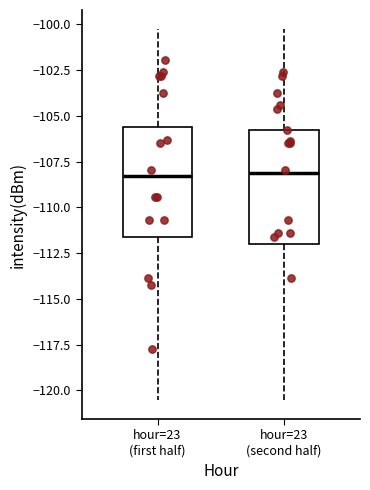

Reading left to right, read every box against the y-axis: the position of its median line, the range the box covers, and the ends of its whiskers. The values are not printed on the chart, so give them approximately, as read against the axis.

hour=23 (first half): median -108.5, box -111.5 to -105.5, whiskers -120.5 to -100.0
hour=23 (second half): median -108.0, box -112.0 to -106.0, whiskers -120.5 to -100.0